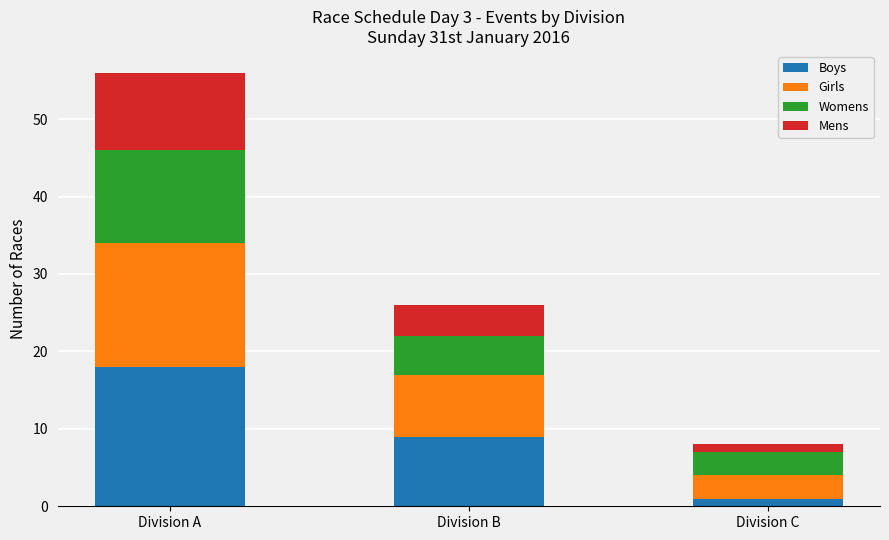

Is it true that Boys equals 9 at Division A?

False